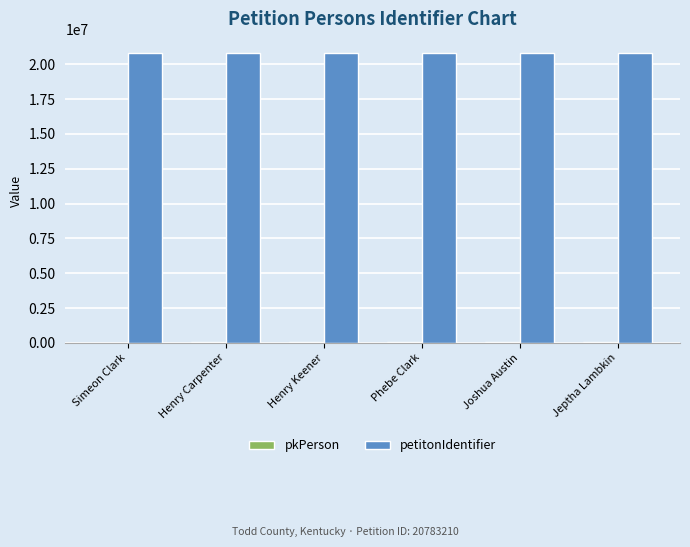

How many groups of bars are there?

6